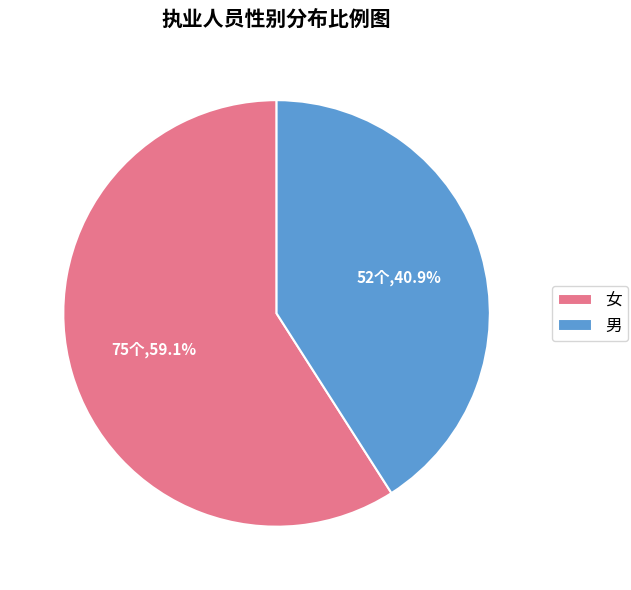

Count the number of slices in the pie.

2